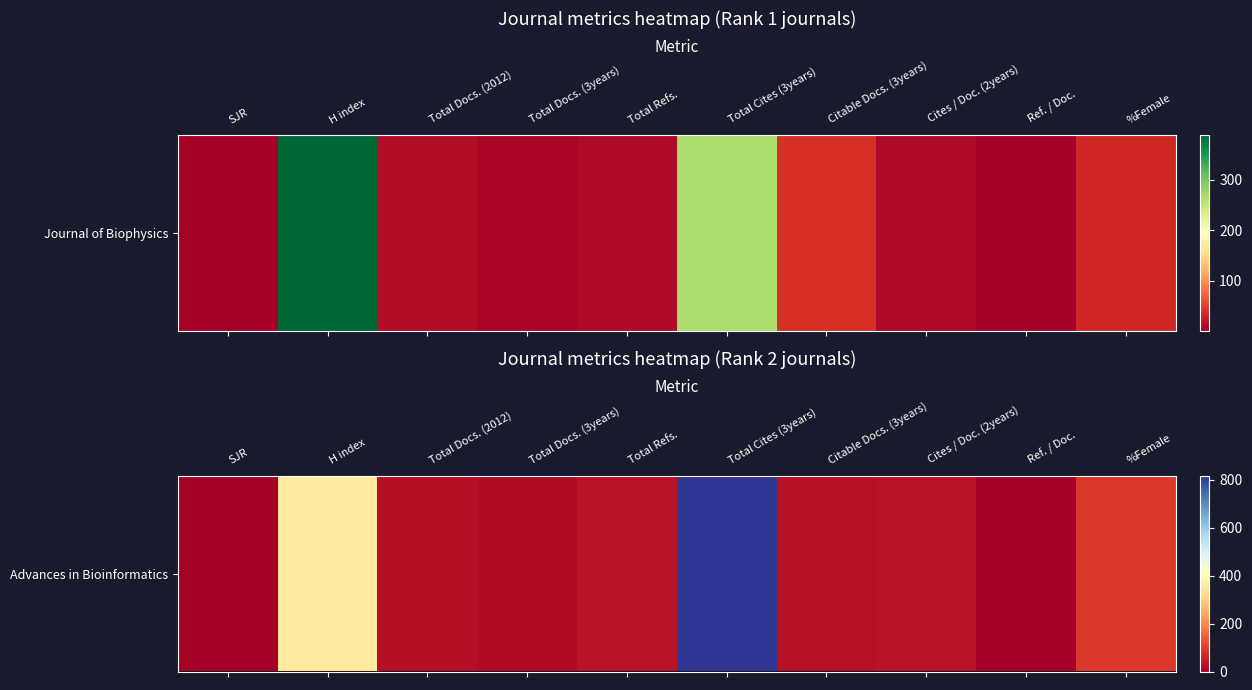

What is the change in value from SJR to %Female?

+94